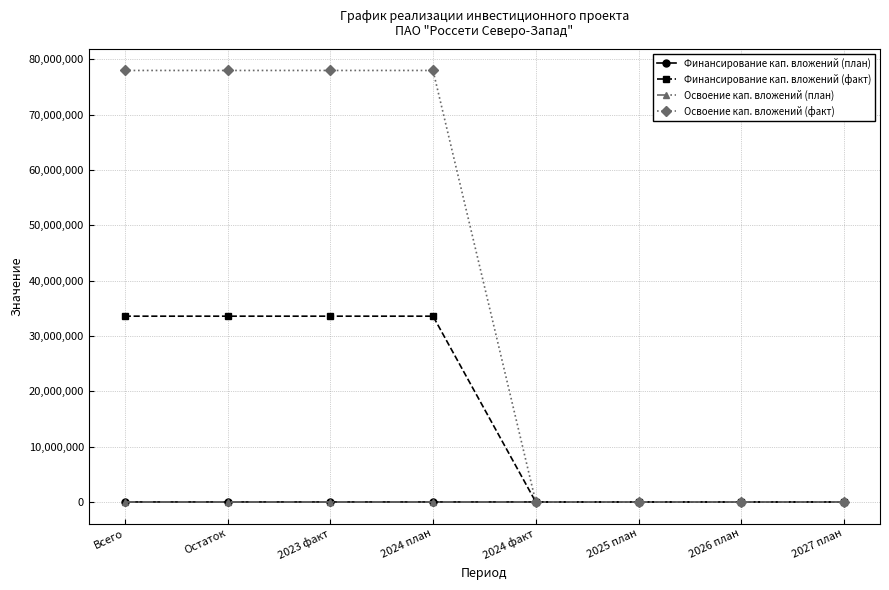

What is the highest value of the Финансирование кап. вложений (факт) series?

33572490